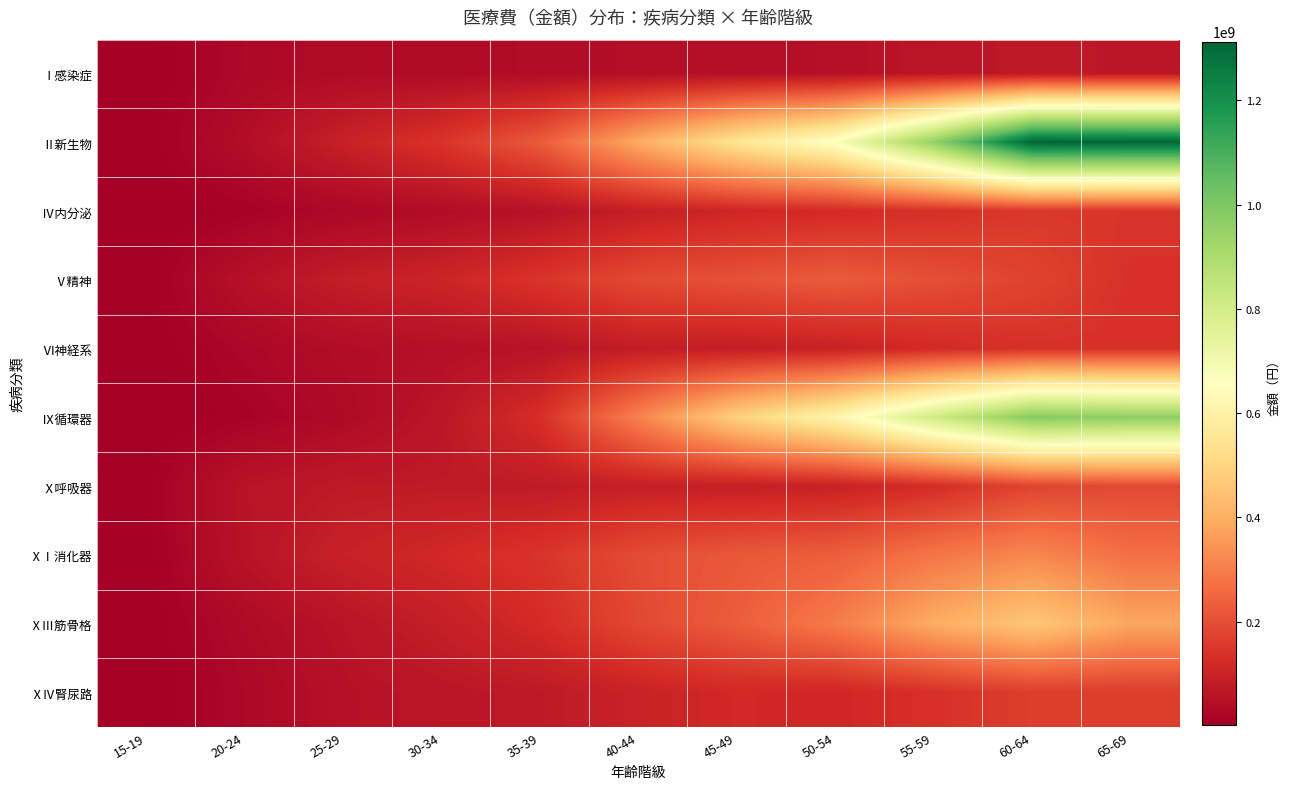

Count the number of categories in the chart.

11